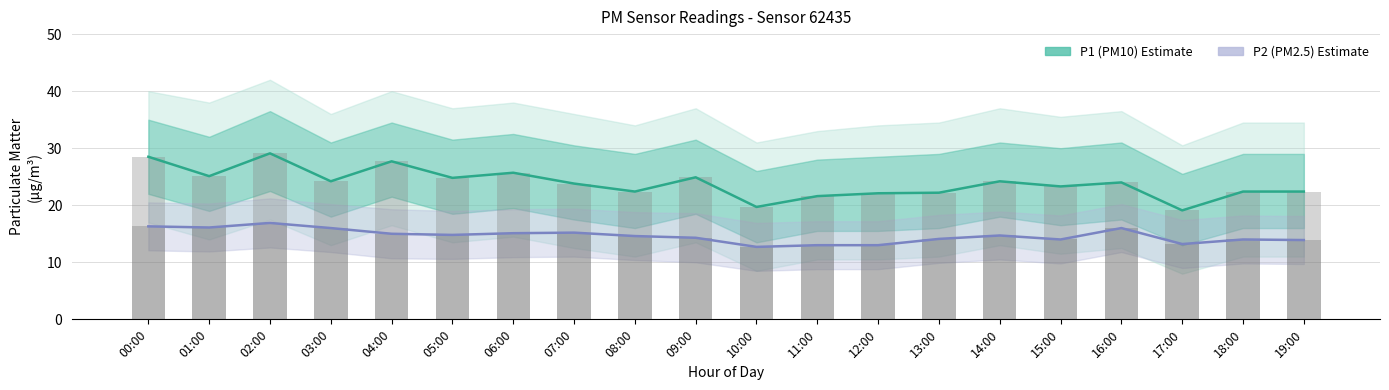

At how many categories does at least one series exceed 13?

20